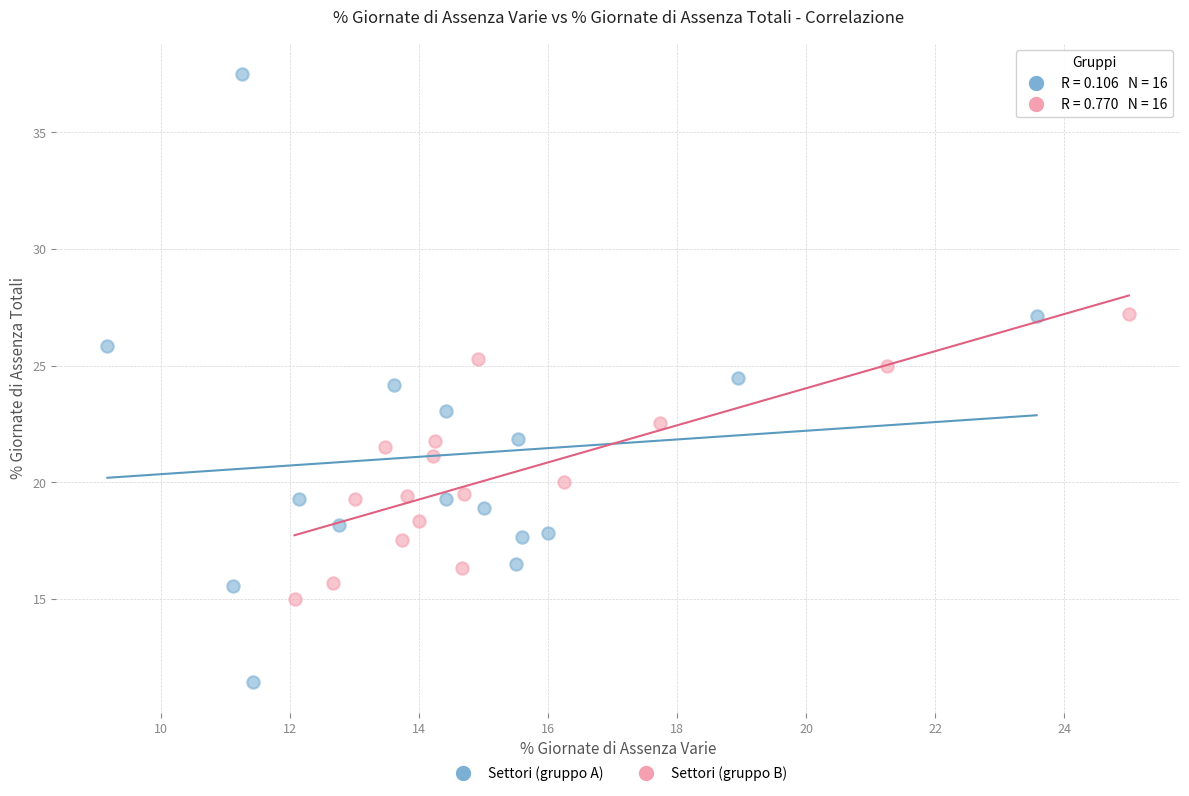

Which series has the widest spread of Y values?

Settori (gruppo A)